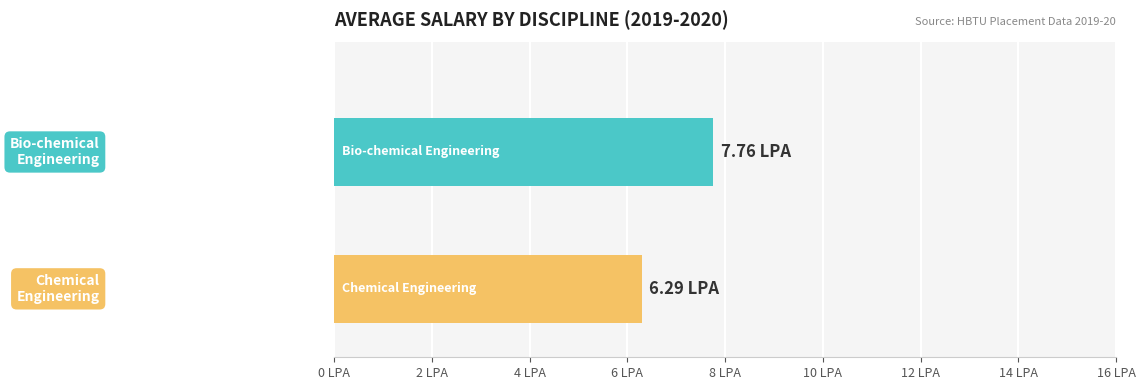

Does the chart contain stacked bars?

No